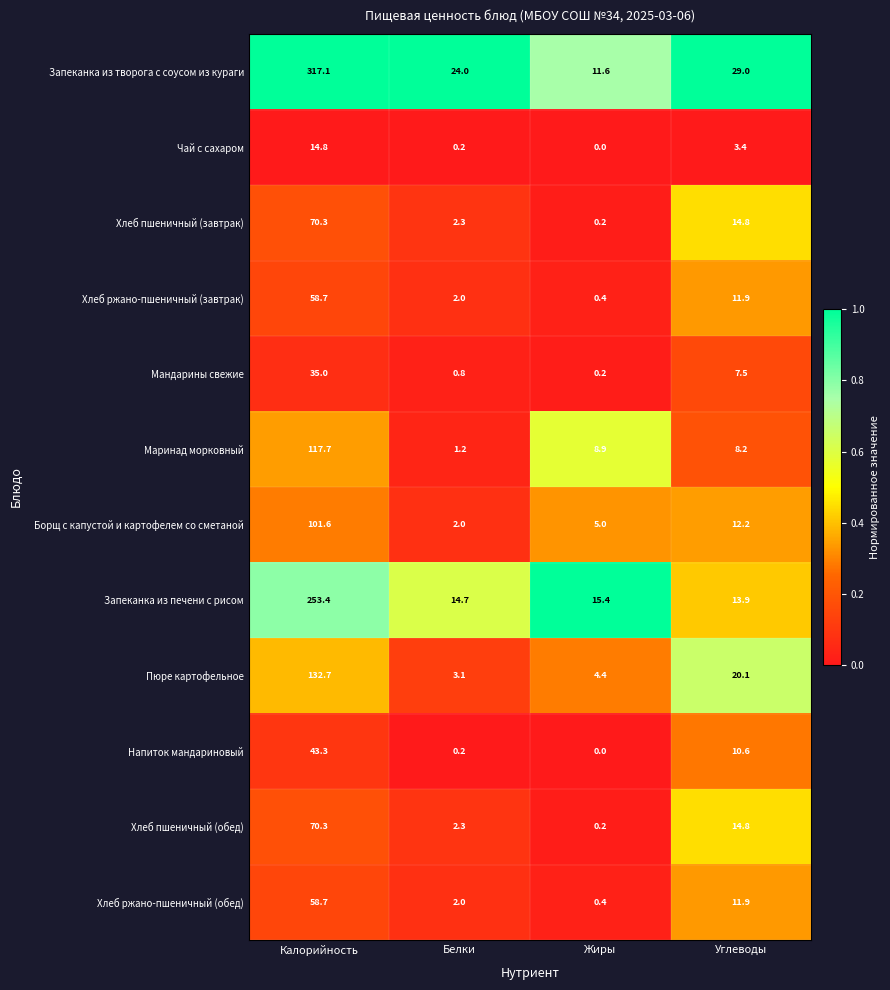

What is the difference between the highest and lowest values at Калорийность?

302.3